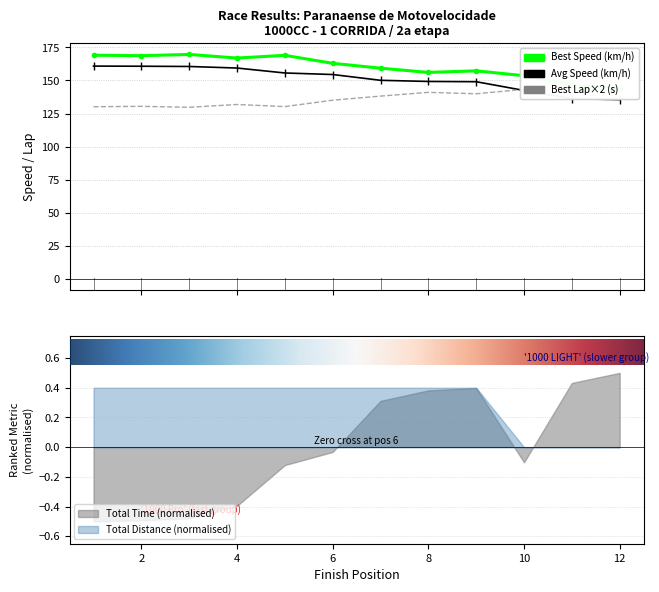

How many interior local peaks does the Best Speed series have?

3